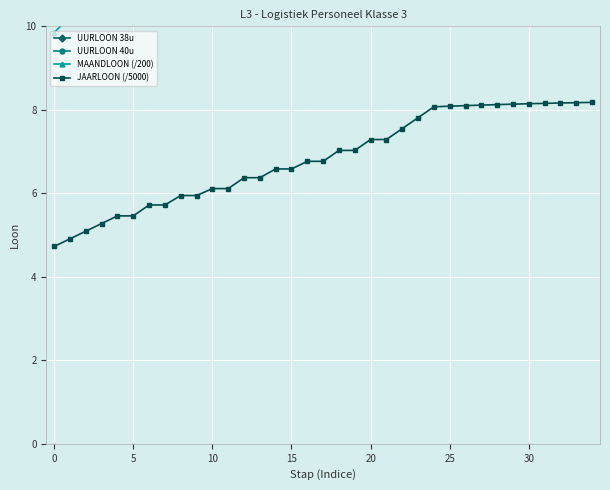

What is the total value across all series at 19?

56.3